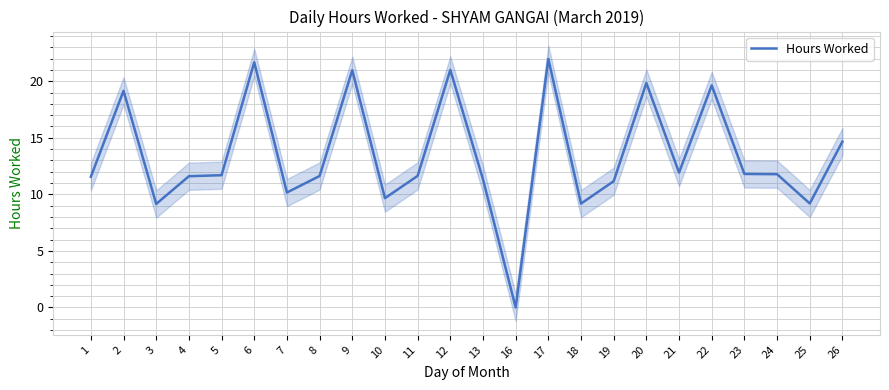

The value at 18 is 15.4. True or false?

False